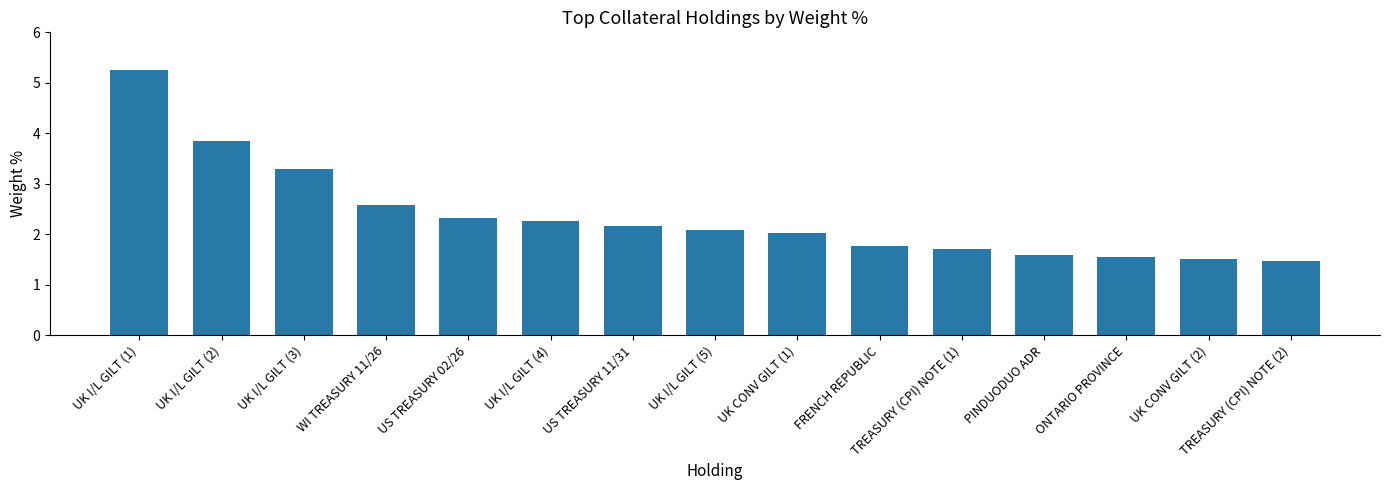

The chart shows a value of 9.2 at UK I/L GILT (1). True or false?

False